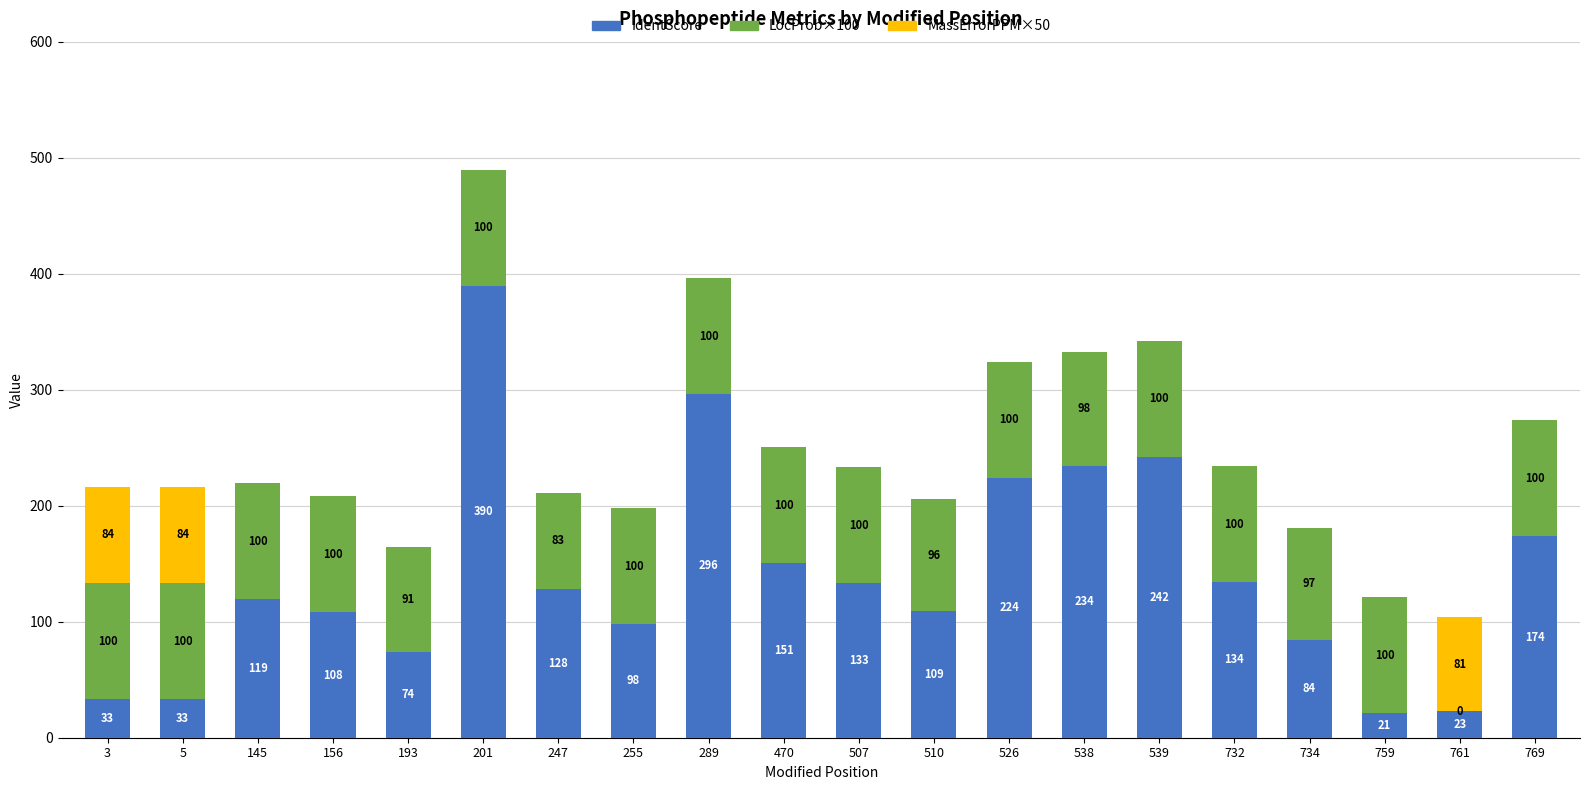

At which category is the sum across all series the highest?

201